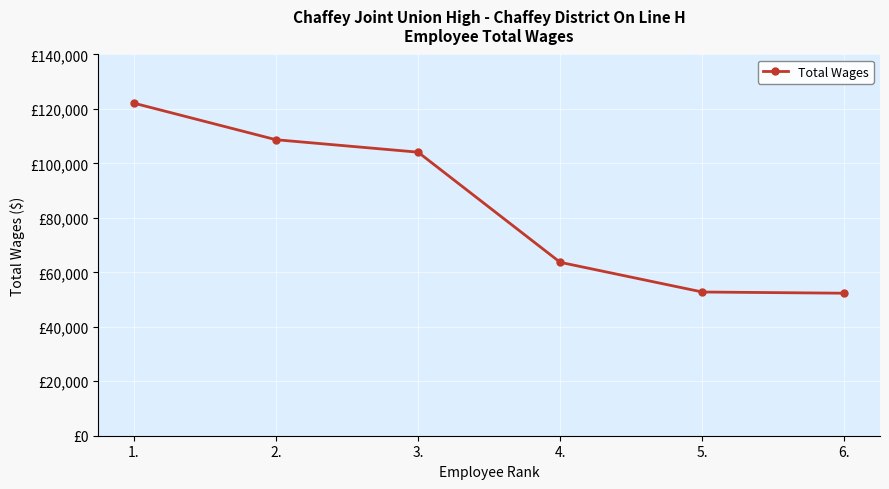

What is the difference between the values at 2. and 1.?

13437